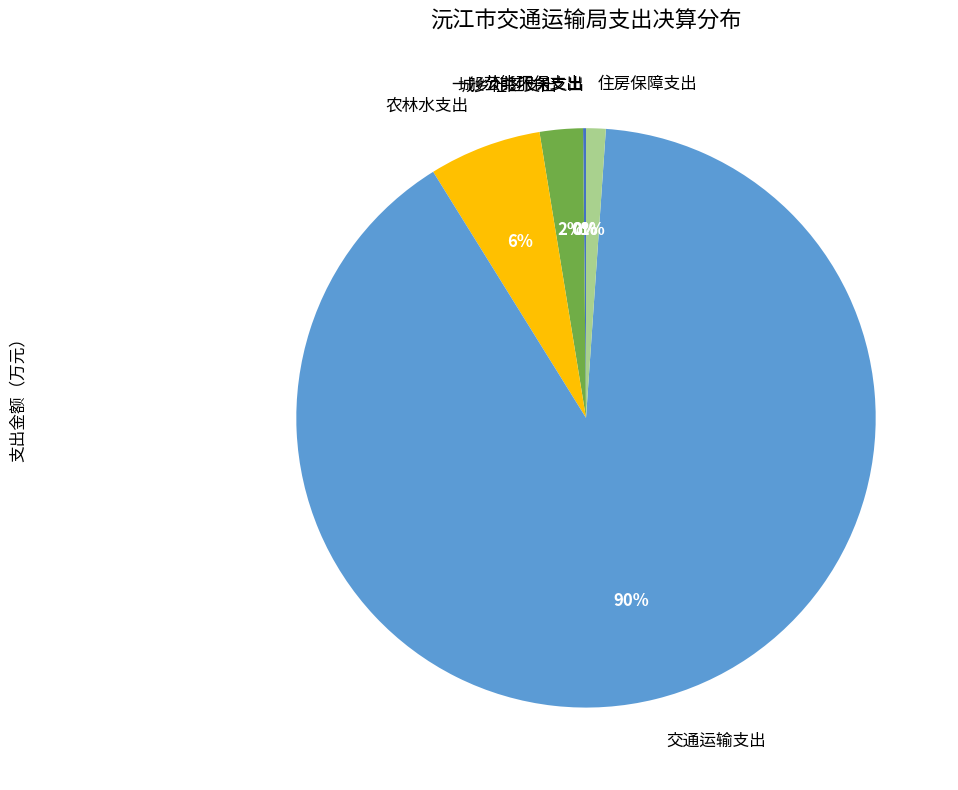

Is the sum of 城乡社区支出 and 交通运输支出 greater than half?

Yes